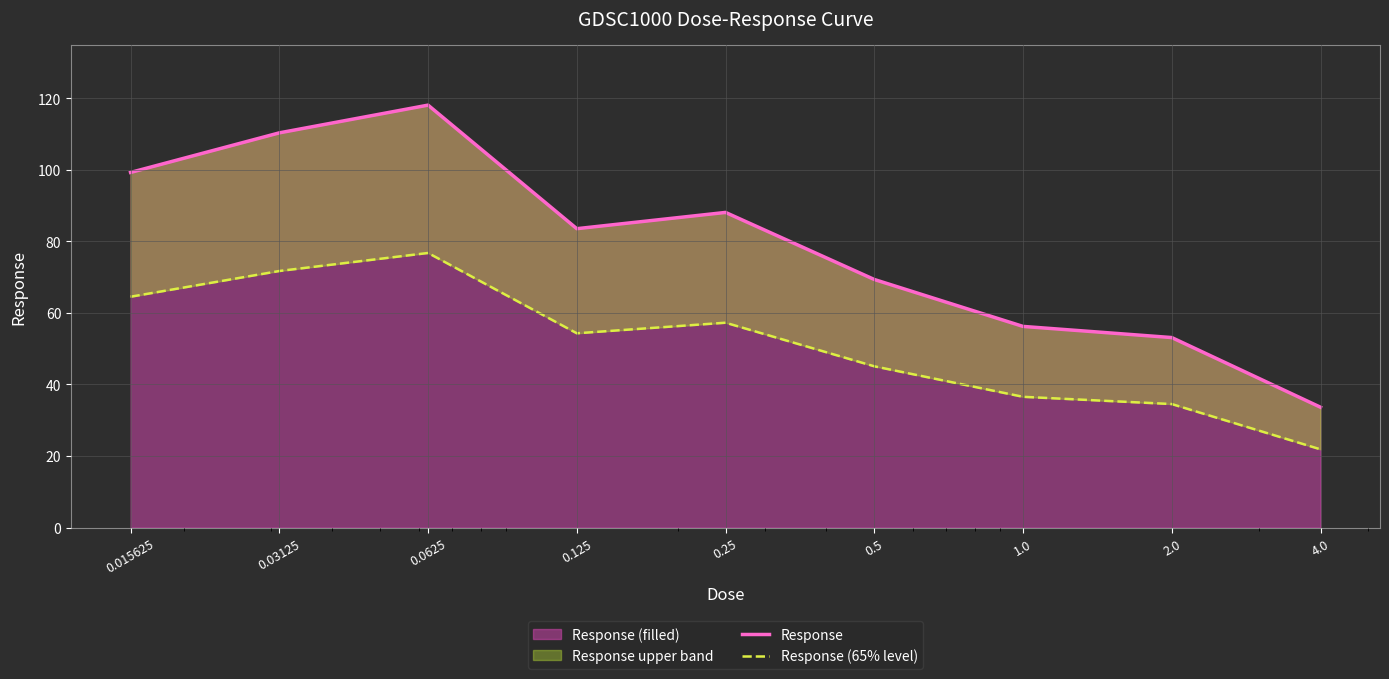

Where is Response nearest to the value 75?

0.5